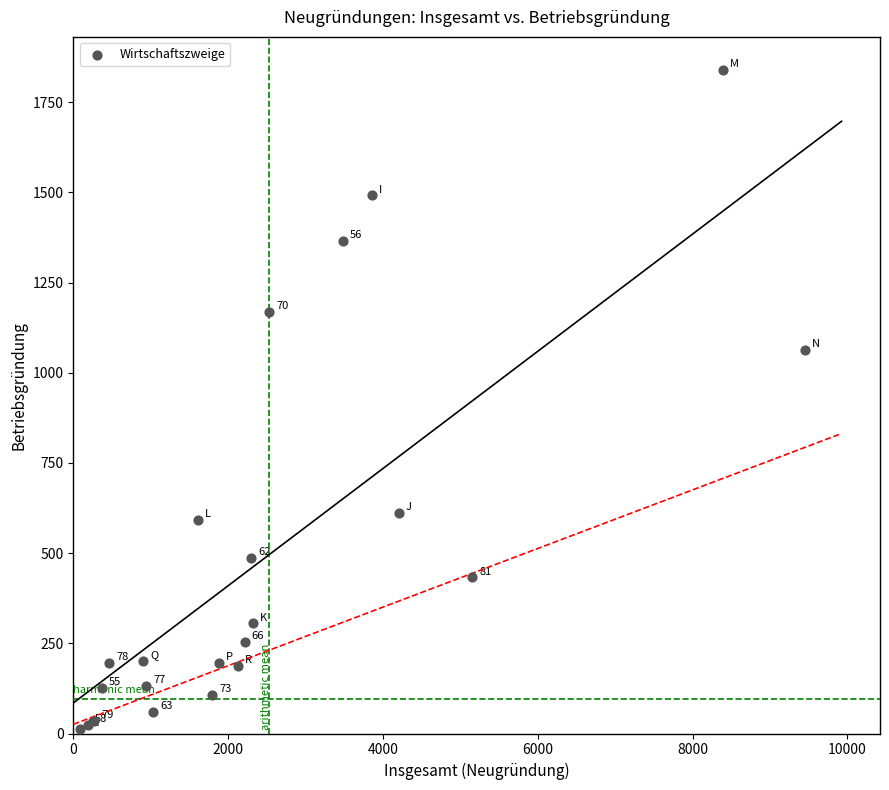

What Y value in the scatter plot is closest to 926?

1064